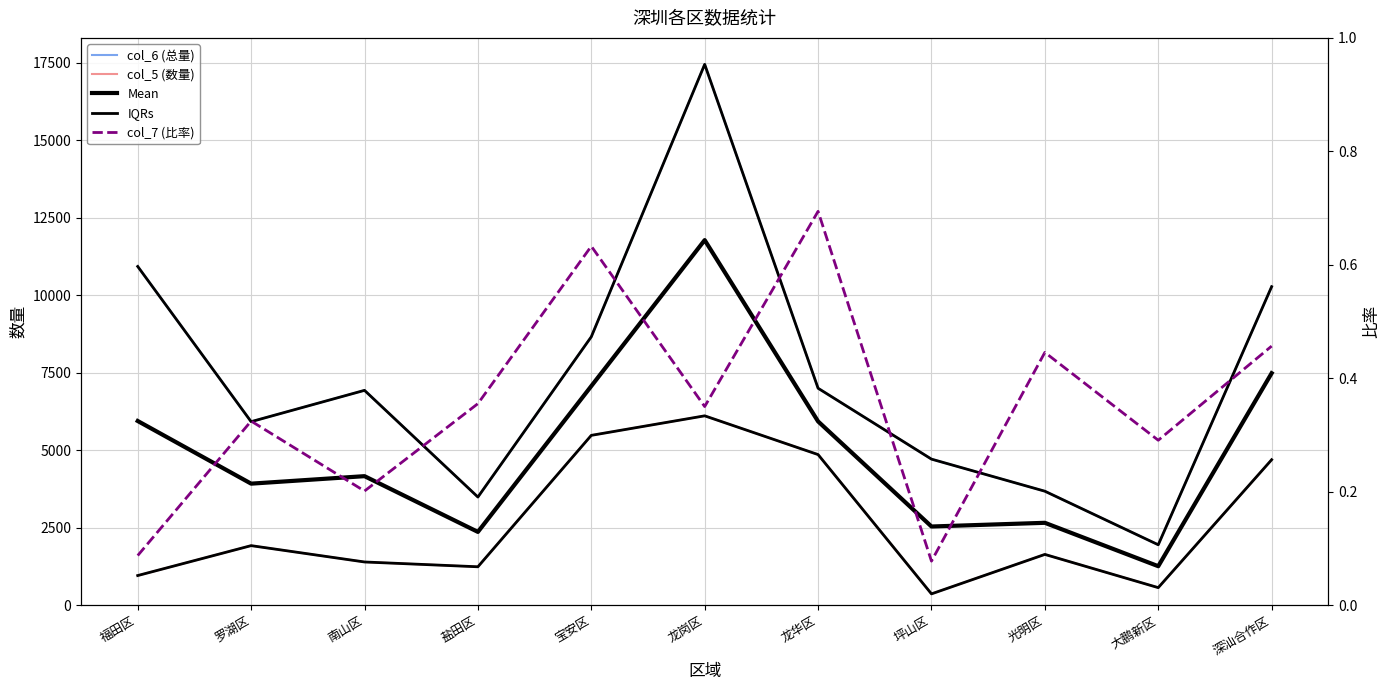

Reading right to left, transcribe all the data shown in this chart.

col_6 (总量): 10277.0	1950.0	3678.0	4713.0	7000.0	17449.0	8660.0	3490.0	6932.0	5922.0	10929.0
col_5 (数量): 4694.0	567.0	1639.0	366.0	4860.0	6110.0	5480.0	1240.0	1395.0	1922.0	957.0
Mean: 7485.5	1258.5	2658.5	2539.5	5930.0	11779.5	7070.0	2365.0	4163.5	3922.0	5943.0
IQRs: 10277.0	1950.0	3678.0	4713.0	7000.0	17449.0	8660.0	3490.0	6932.0	5922.0	10929.0
col_7 (比率): 0.5	0.3	0.4	0.1	0.7	0.4	0.6	0.4	0.2	0.3	0.1